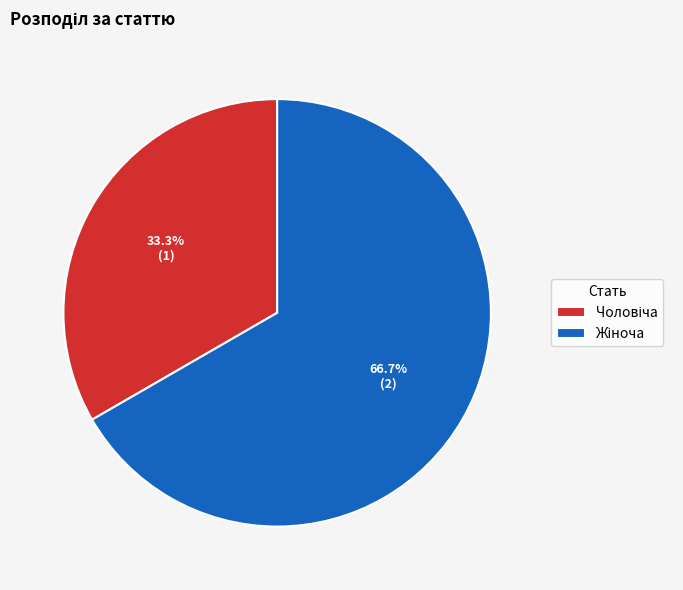

To the nearest percent, what is the difference between the largest and smallest slice percentages?

33%